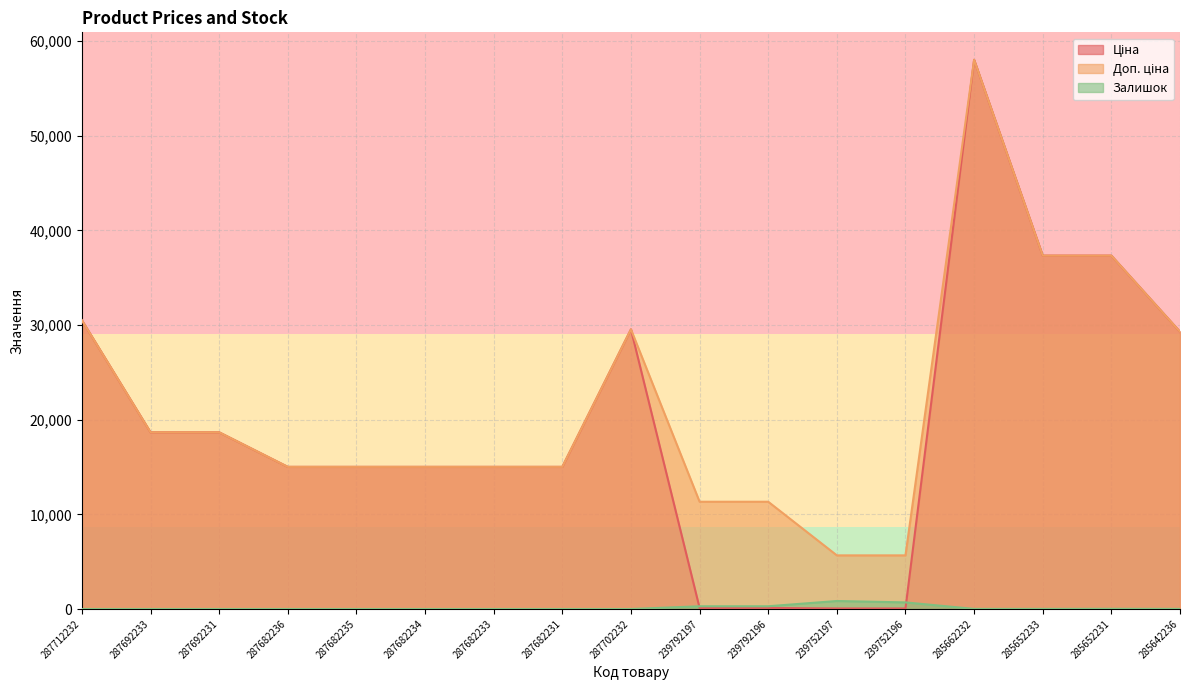

At how many categories does at least one series exceed 37448?

1